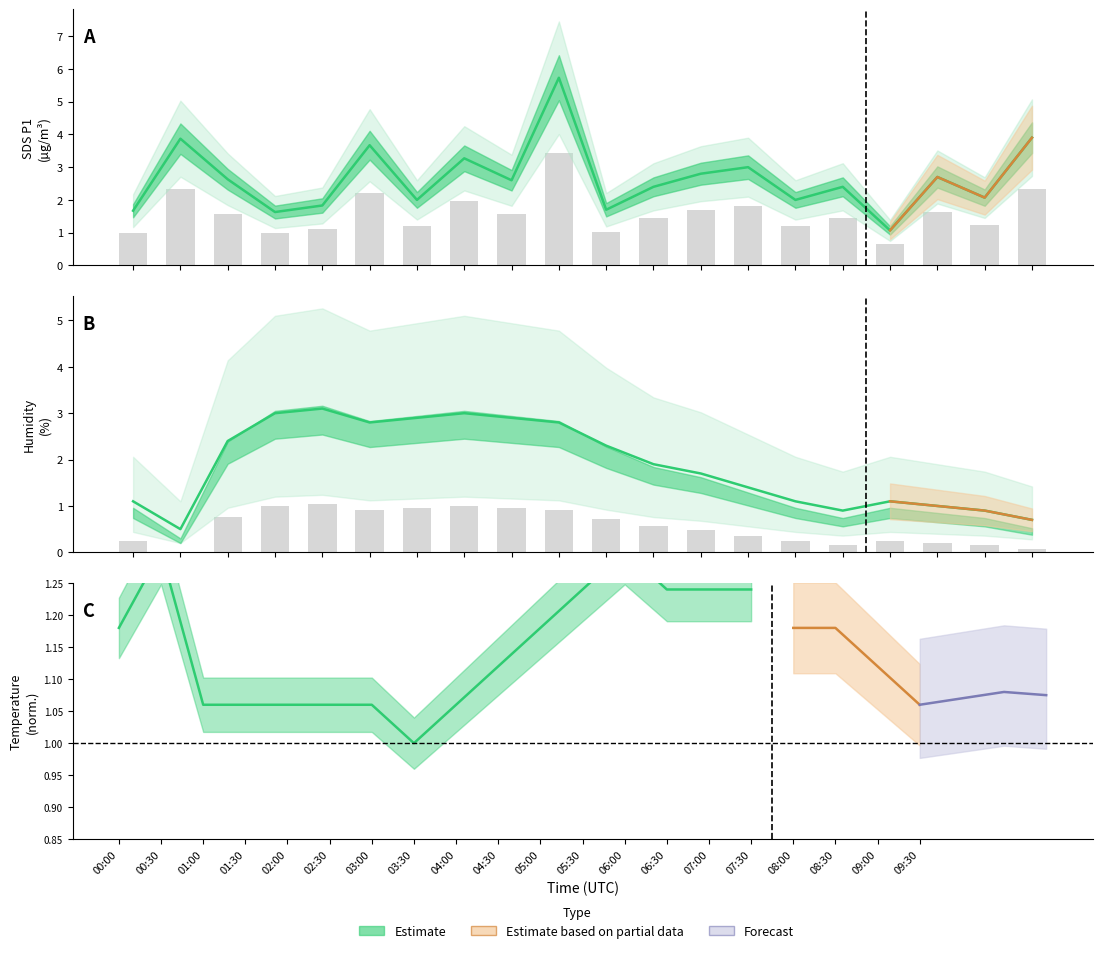

What is the label of the 17th bar from the left?

08:00